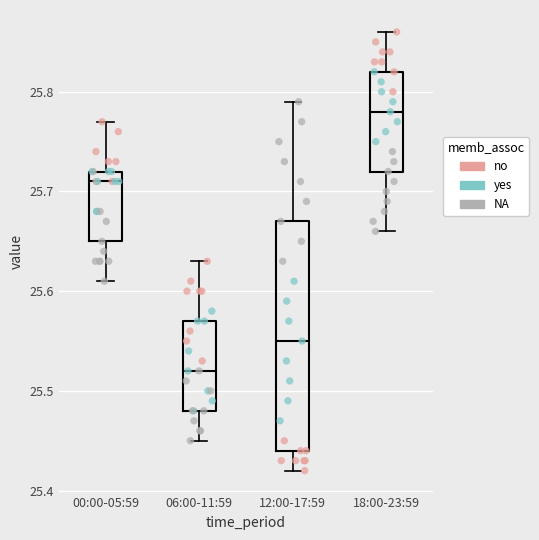

Comparing the boxes themselves (not the whiskers), which one is the tallest?

12:00-17:59